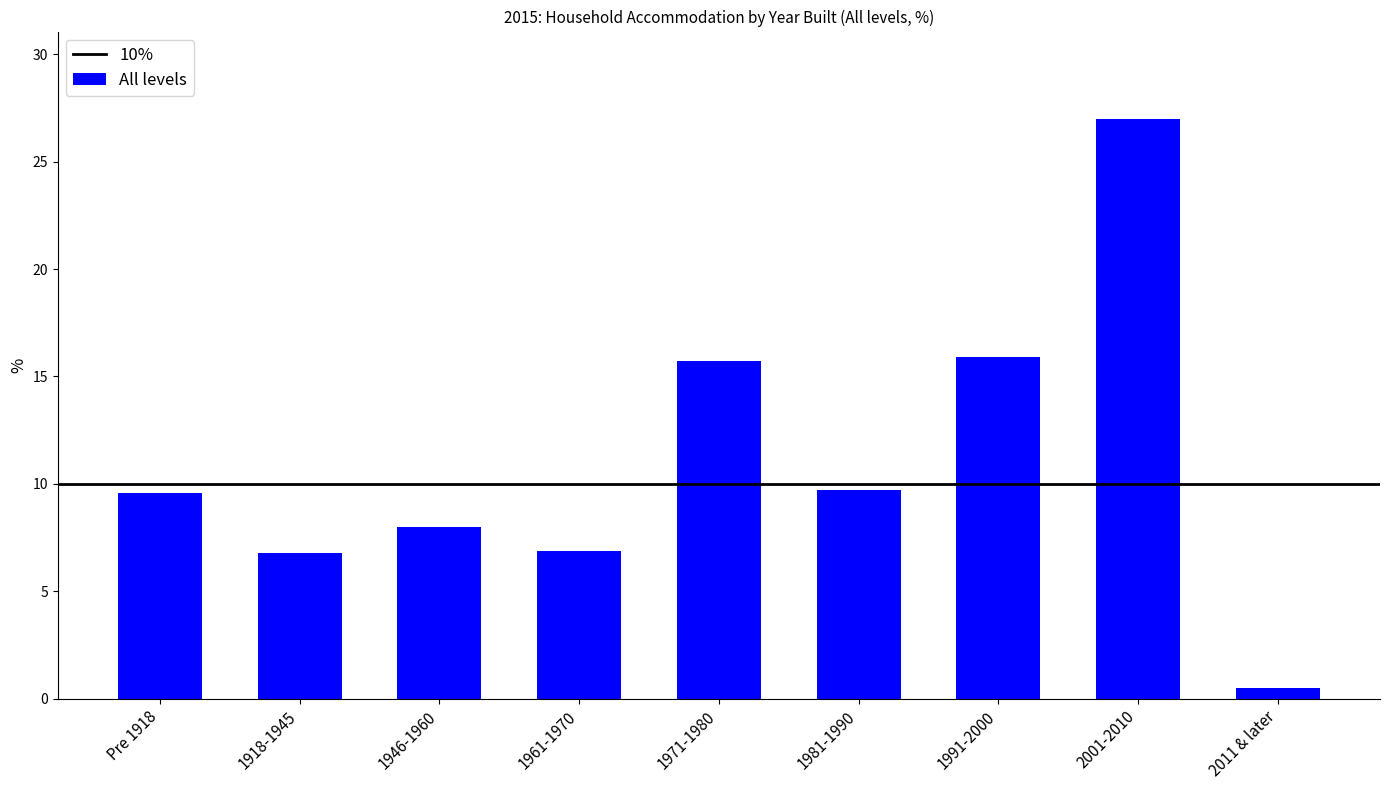

At which label does the data first exceed 9?

Pre 1918